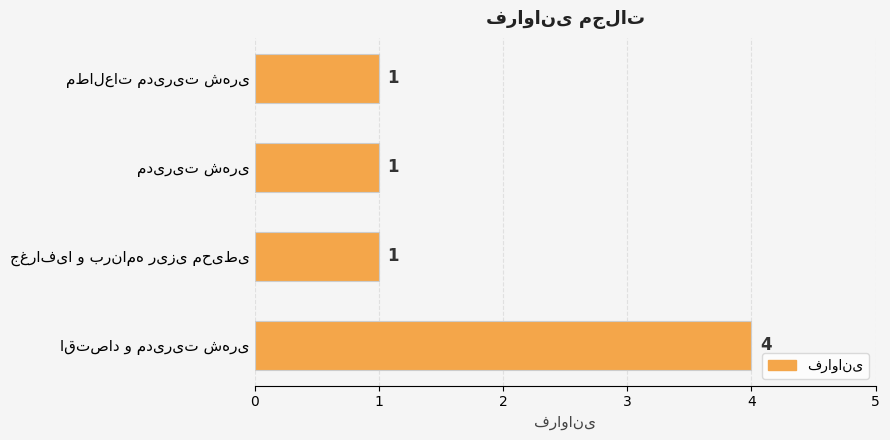

How many categories are shown in the chart?

4